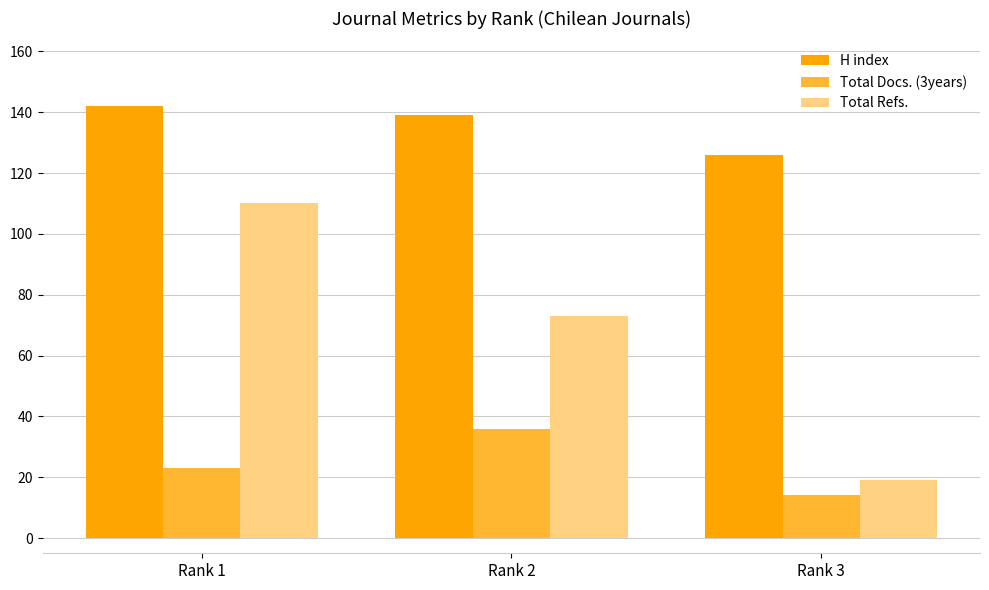

Are the bars horizontal?

No